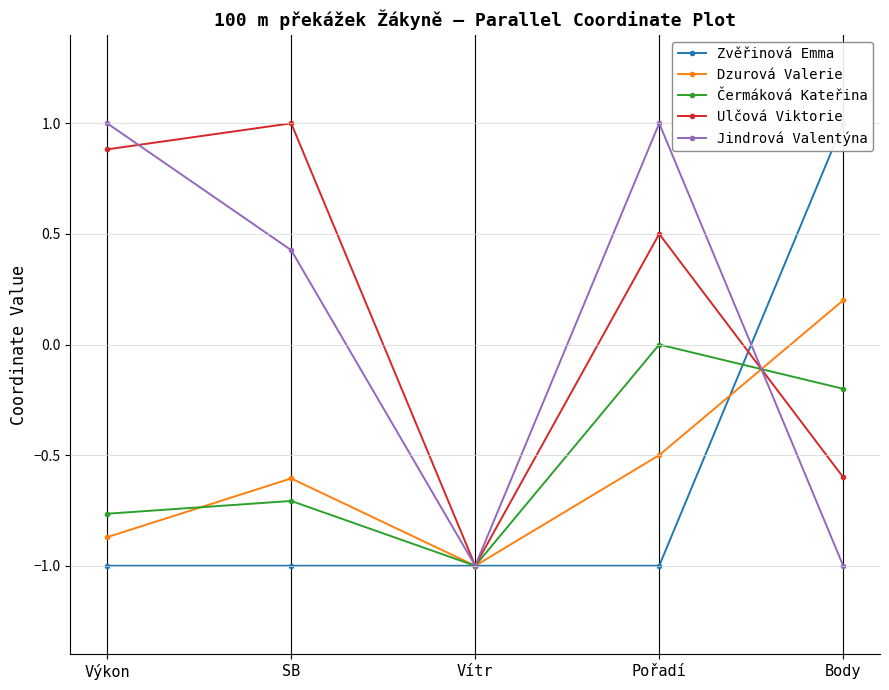

True or false: Jindrová Valentýna and Zvěřinová Emma intersect in this chart.

True